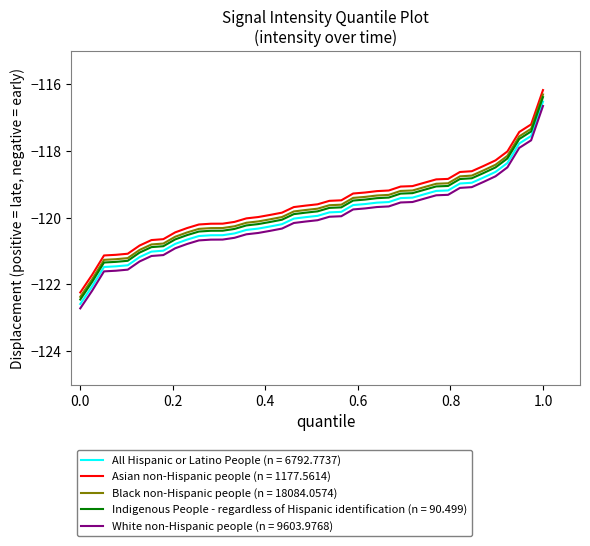

What is the greatest value displayed?

-116.2